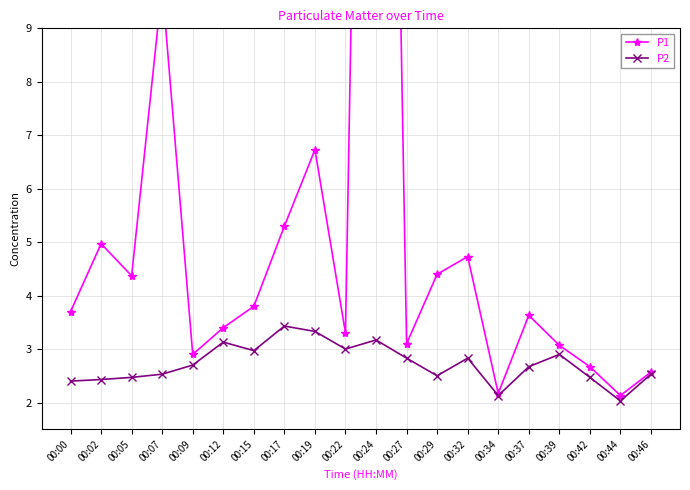

The value of P1 at 00:37 is 3.6. True or false?

True